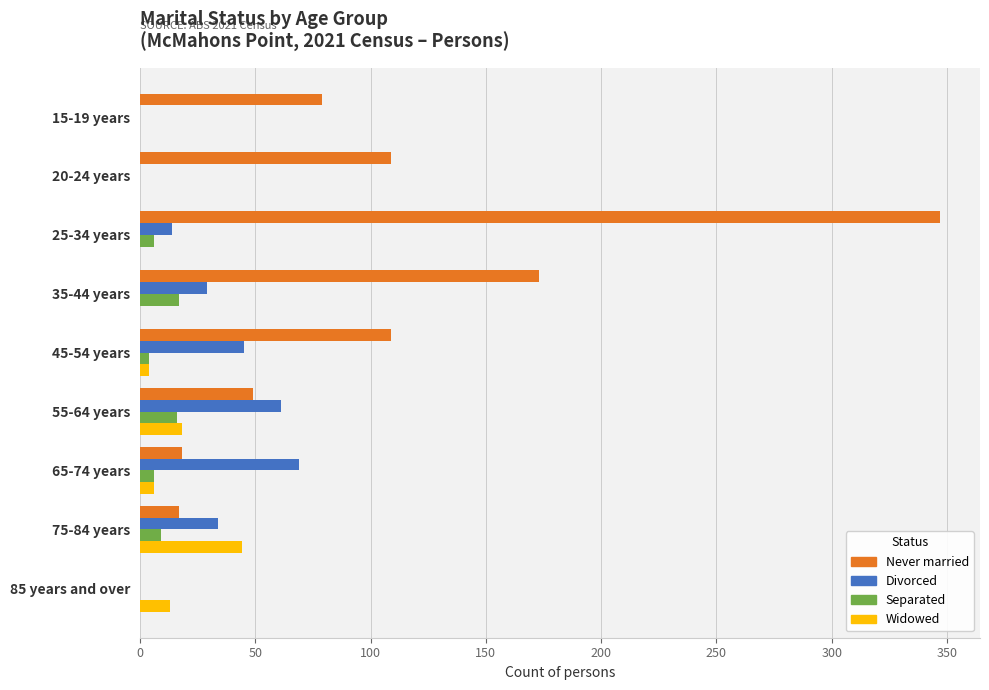

True or false: Widowed has a value of 0 at 20-24 years.

True